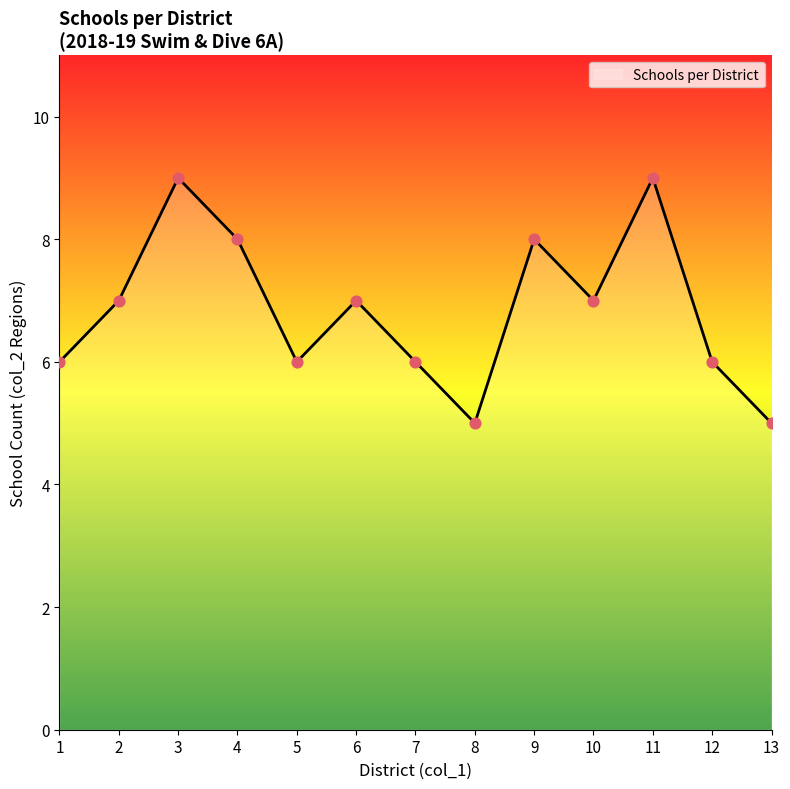

What is the change in value from 8 to 9?

+3